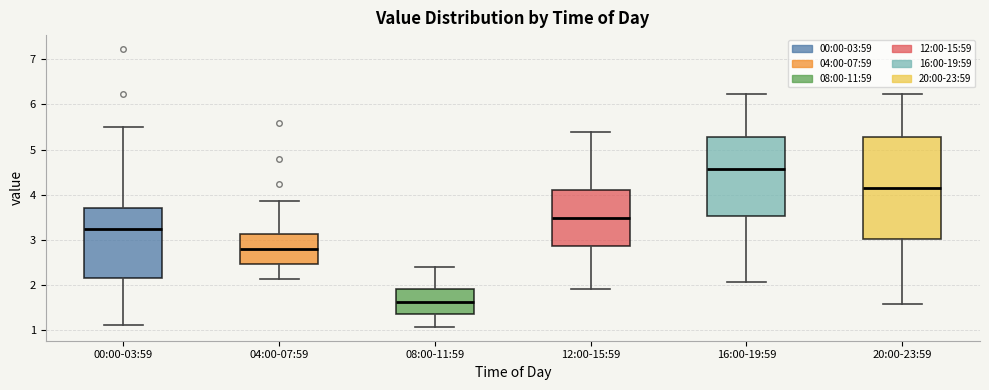

Which box has the lowest median line?

08:00-11:59